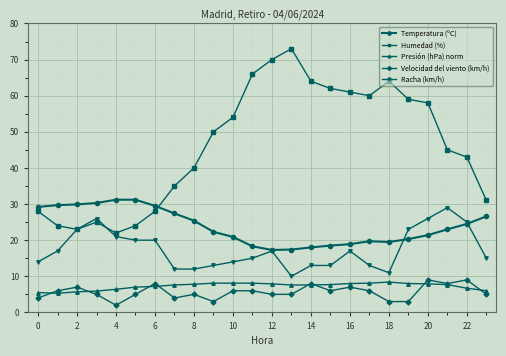

True or false: Velocidad del viento (km/h) has more than 1 points higher than both neighbors.

True